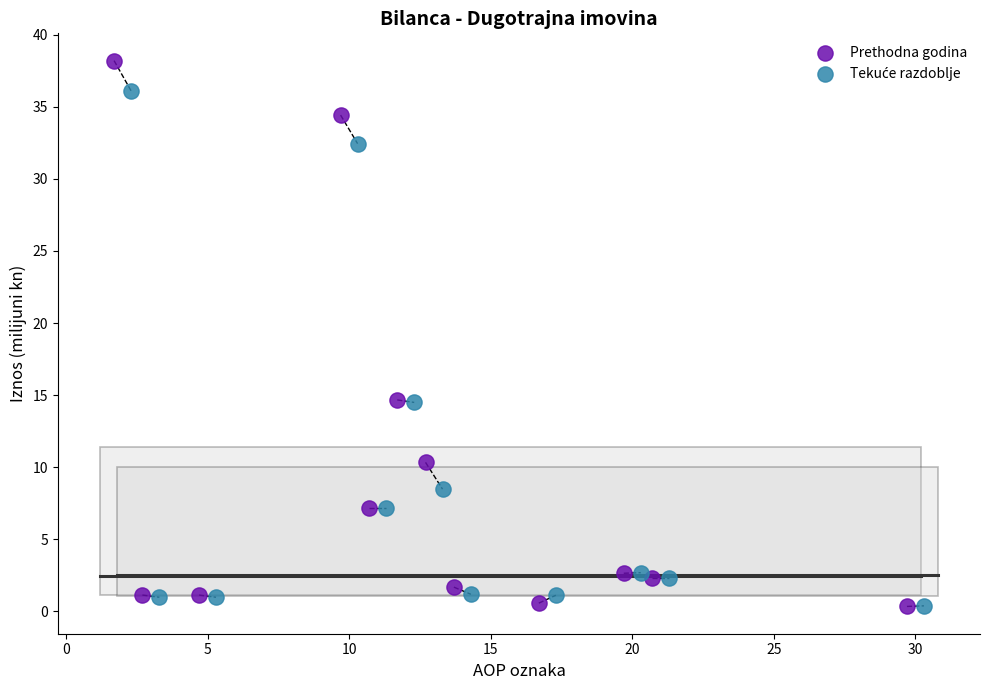

Which series has the widest spread of Y values?

Prethodna godina